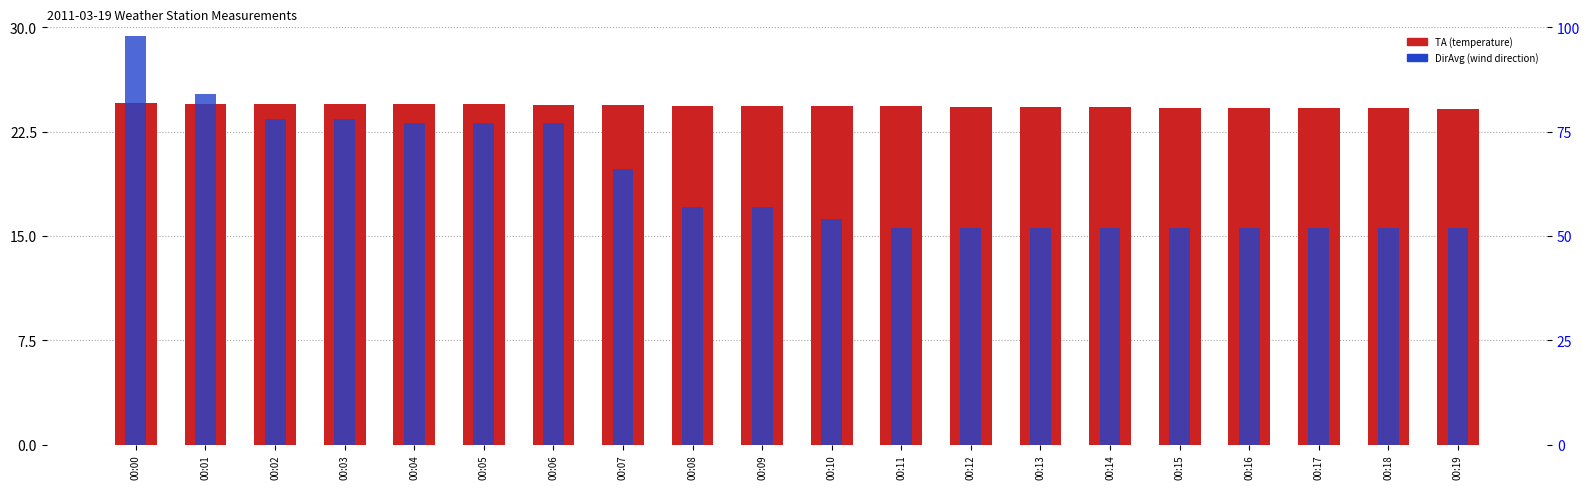

Which series changed the most between 00:10 and 00:11?

DirAvg (wind direction)